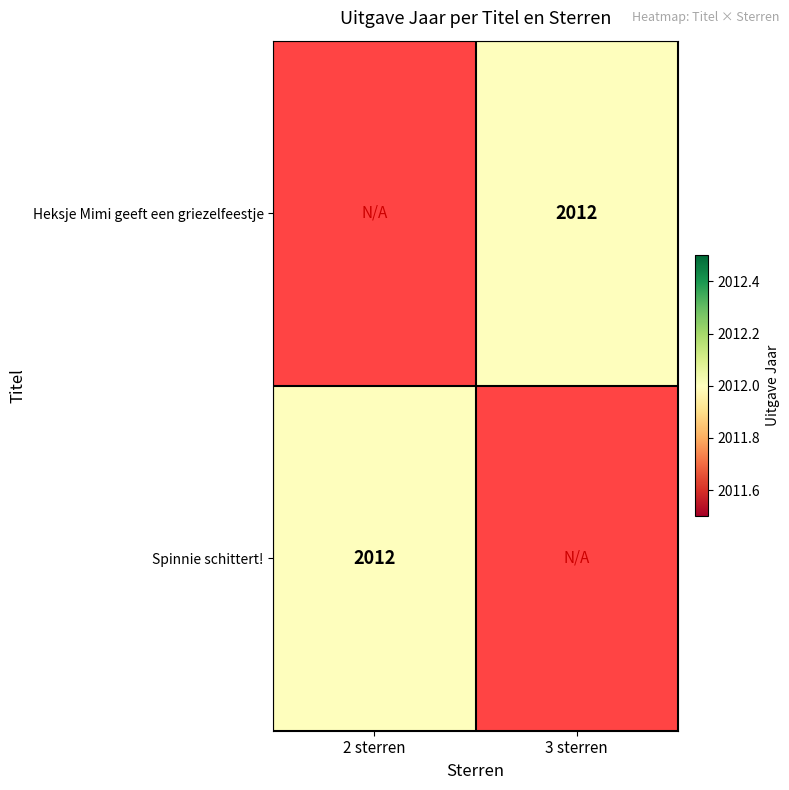

Between 2 sterren and 3 sterren, which is larger?

3 sterren